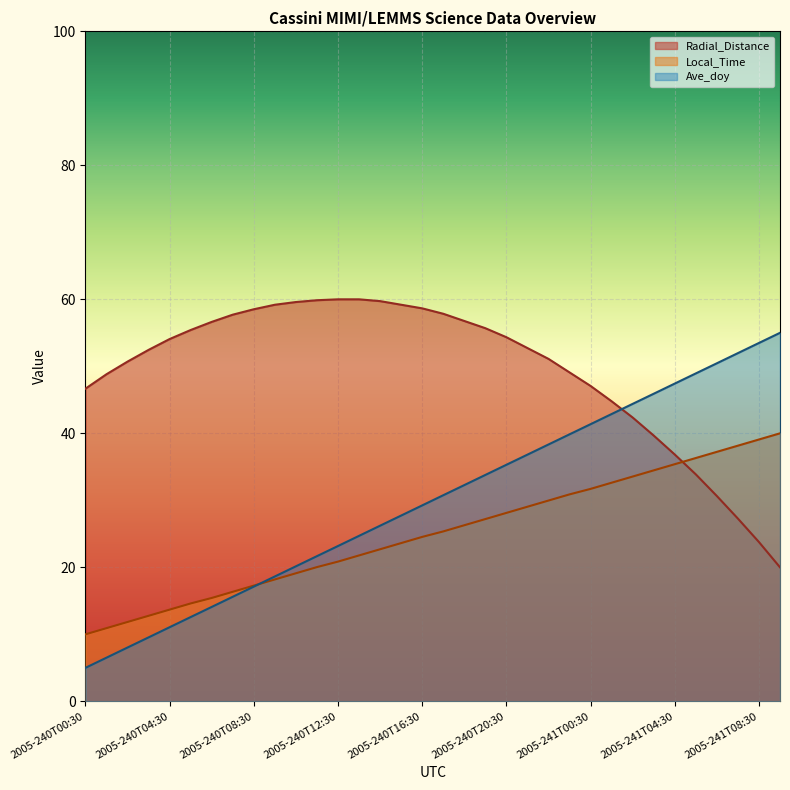

Between which two adjacent categories do Local_Time and Radial_Distance first intersect?

2005-241T04:30 and 2005-241T05:30